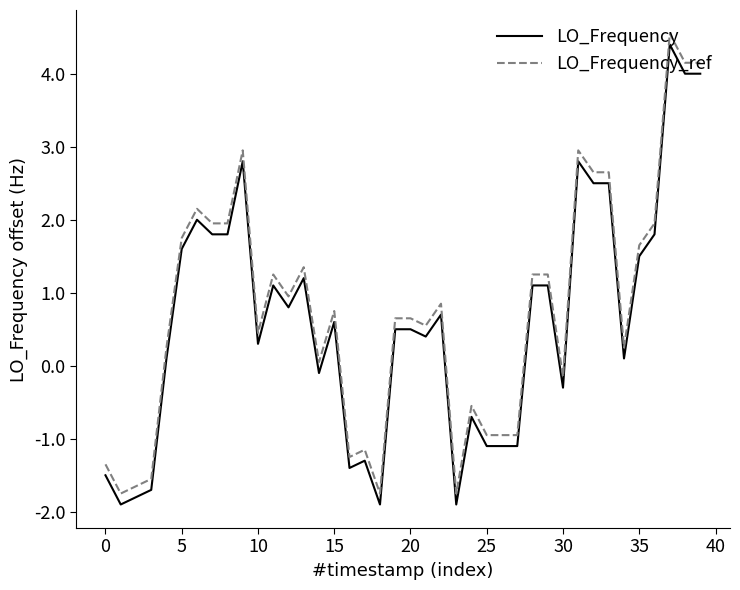

True or false: LO_Frequency_ref and LO_Frequency intersect in this chart.

False